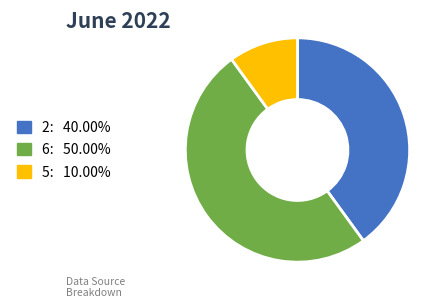

Count the number of slices in the pie.

3